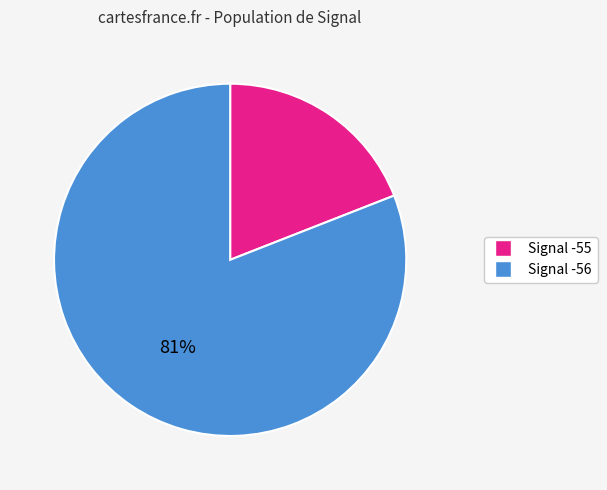

To the nearest percent, what is the difference between the largest and smallest slice percentages?

62%